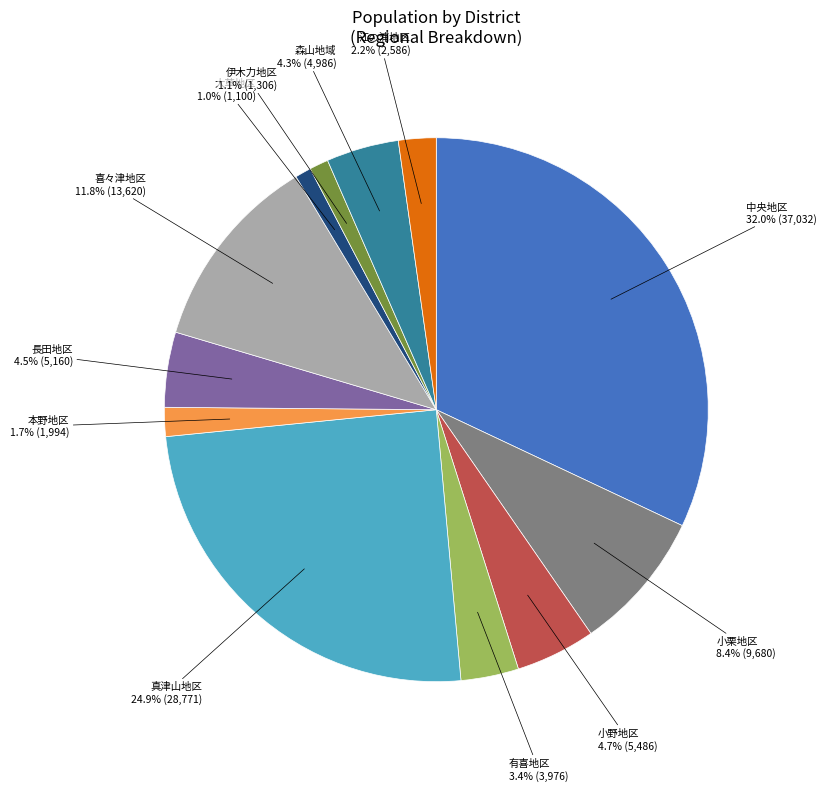

How many segments does this pie chart have?

12